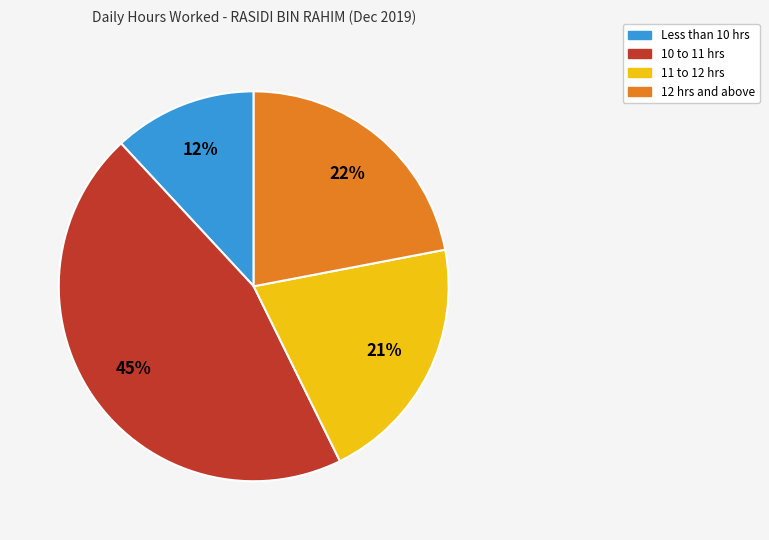

How many segments does this pie chart have?

4